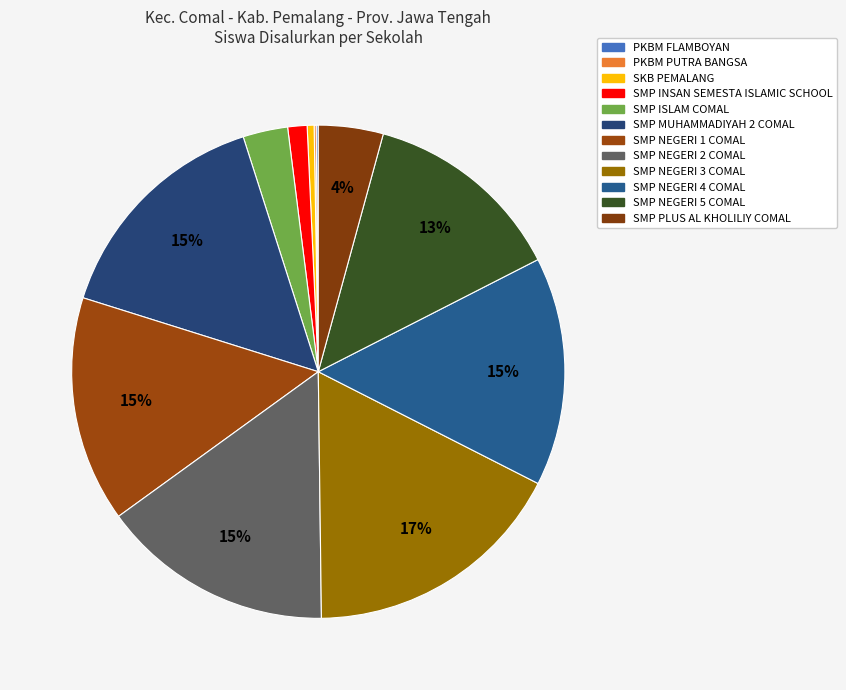

Which slice is the largest?

SMP NEGERI 3 COMAL